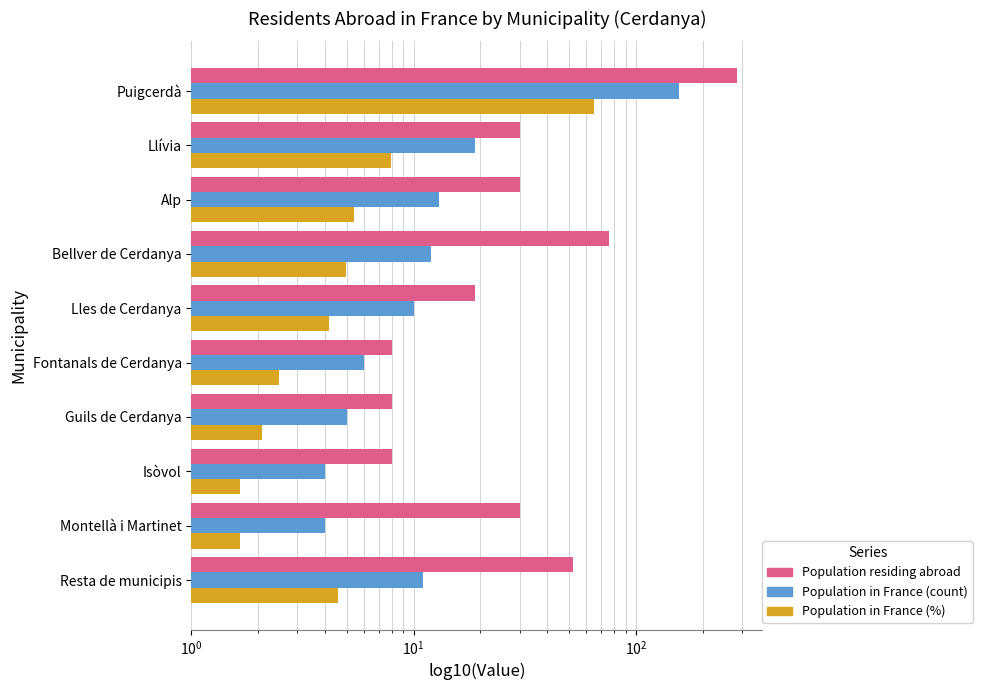

Are the bars horizontal?

Yes